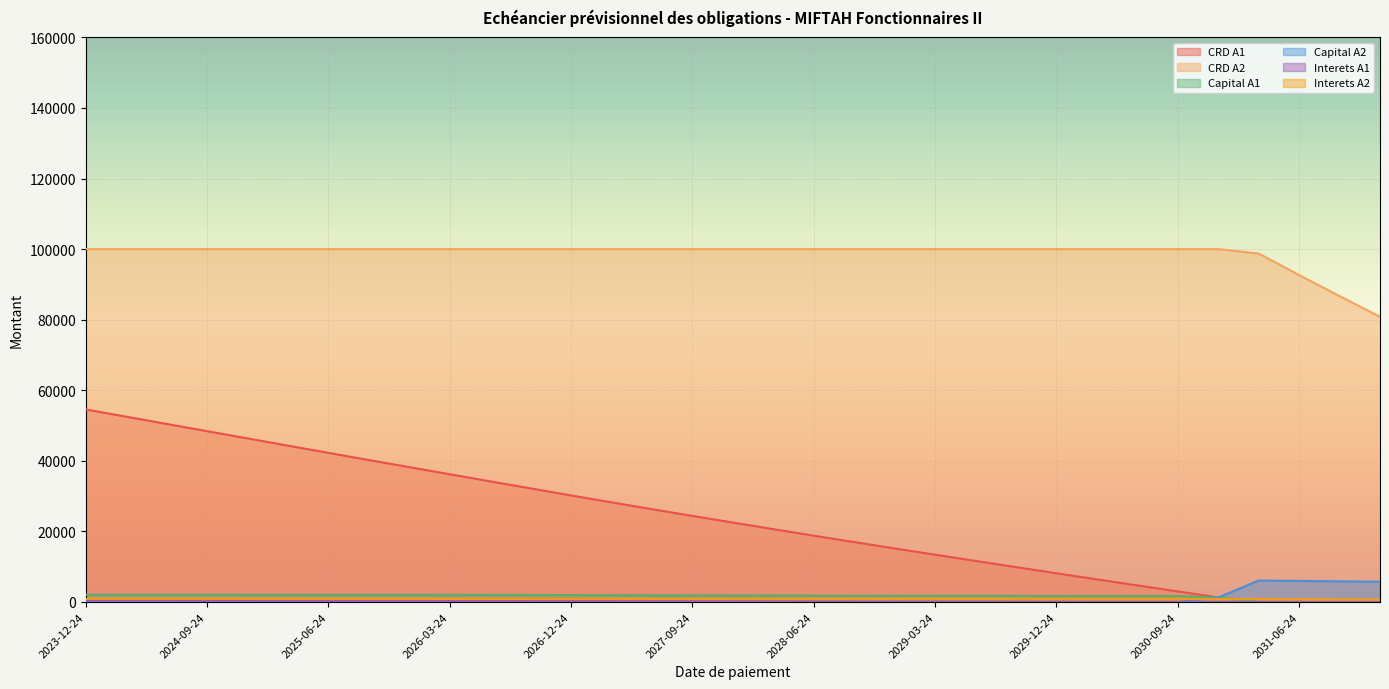

List the labels in order of Interets A1 value, largest first.

2023-12-24, 2024-03-24, 2024-06-24, 2024-09-24, 2024-12-24, 2025-03-24, 2025-06-24, 2025-09-24, 2025-12-24, 2026-03-24, 2026-06-24, 2026-09-24, 2026-12-24, 2027-03-24, 2027-06-24, 2027-09-24, 2027-12-24, 2028-03-24, 2028-06-24, 2028-09-24, 2028-12-24, 2029-03-24, 2029-06-24, 2029-09-24, 2029-12-24, 2030-03-24, 2030-06-24, 2030-09-24, 2030-12-24, 2031-03-24, 2031-06-24, 2031-09-24, 2031-12-24